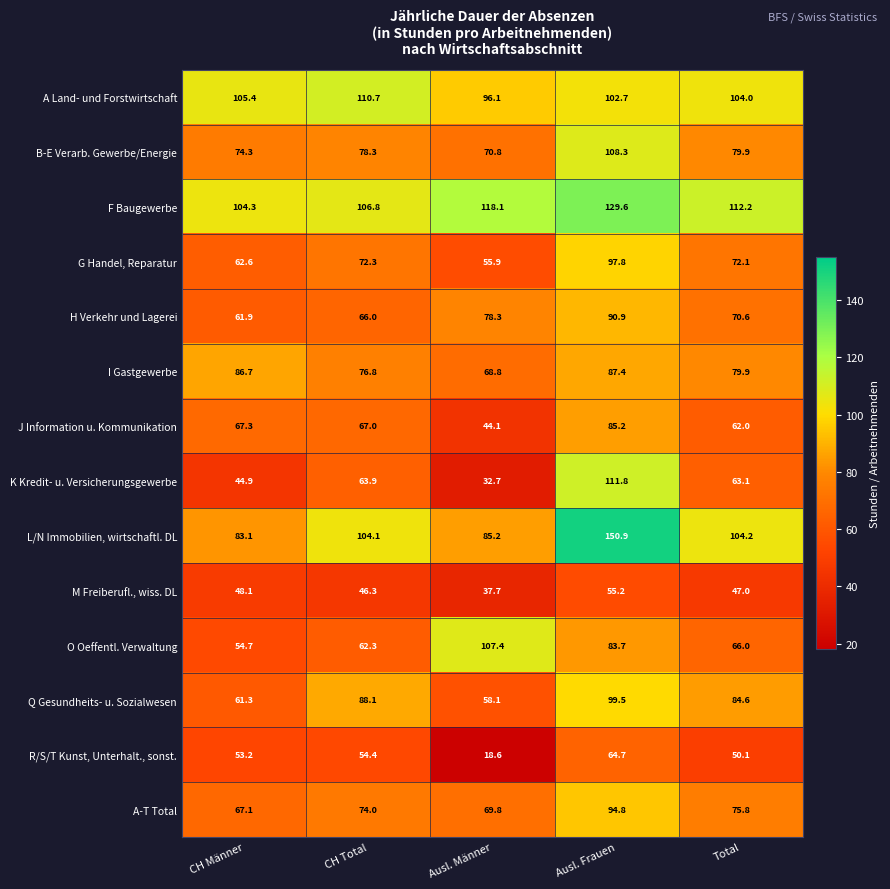

What is the spread (max minus min) of values at CH Männer?

60.5